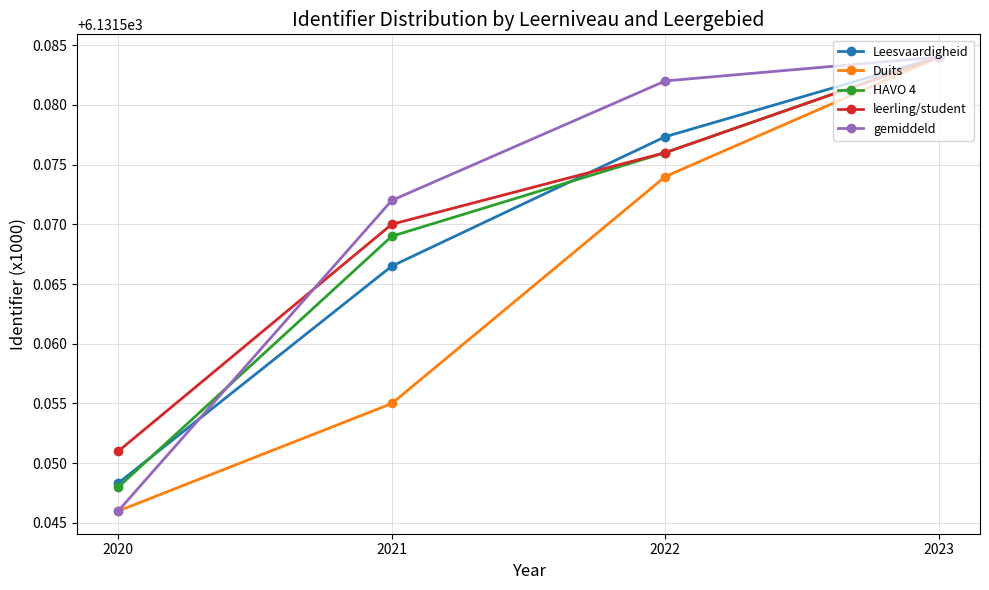

At which category is the sum across all series the highest?

2023